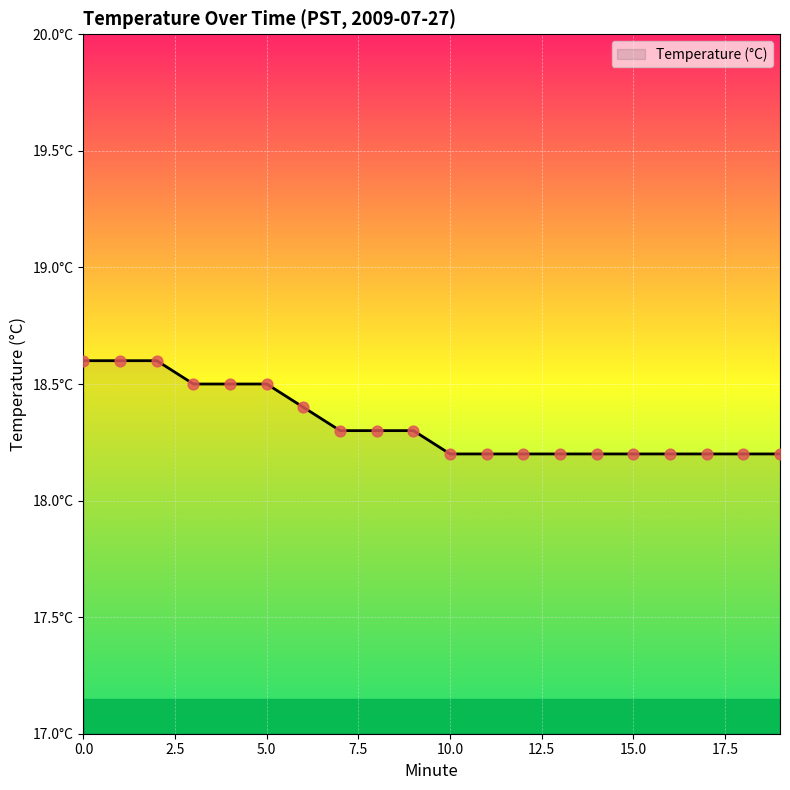

Is this an area chart (filled region under the line)?

Yes